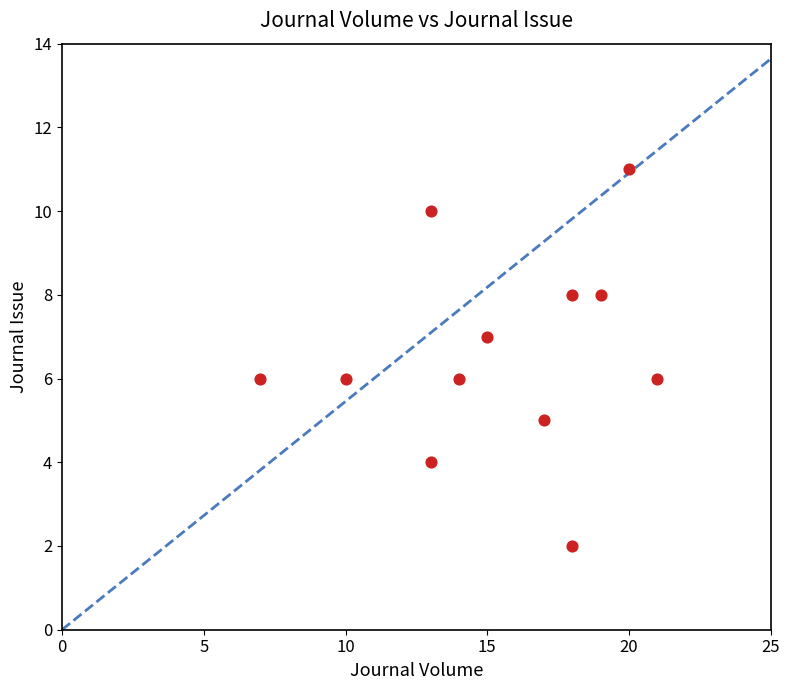

What is the average X value?

15